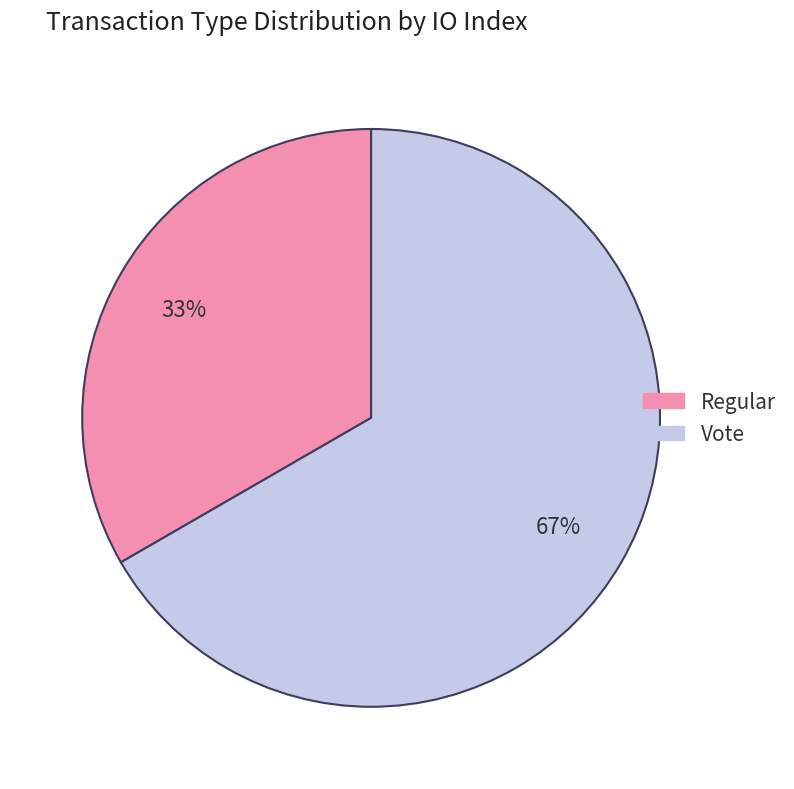

Do Regular and Vote together represent more than half of the pie?

Yes